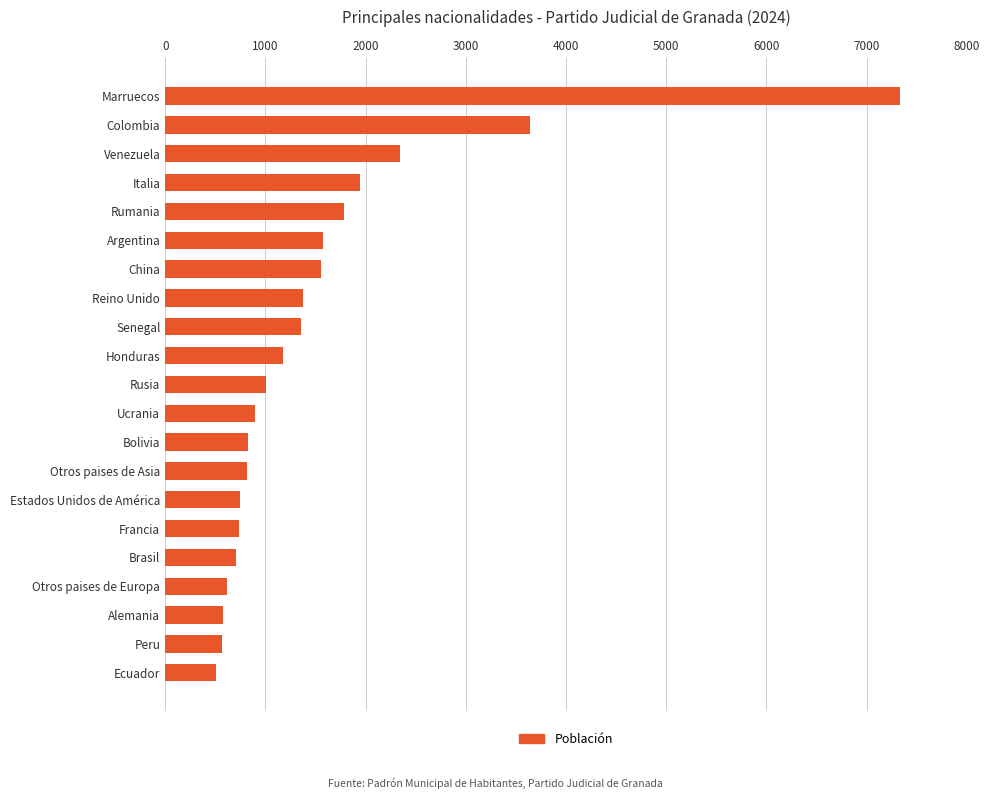

What is the ratio of the value at China to the value at Rusia?

1.5